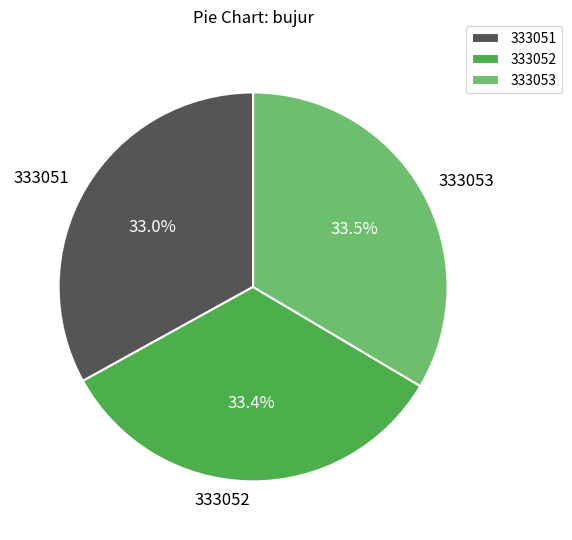

How many segments does this pie chart have?

3